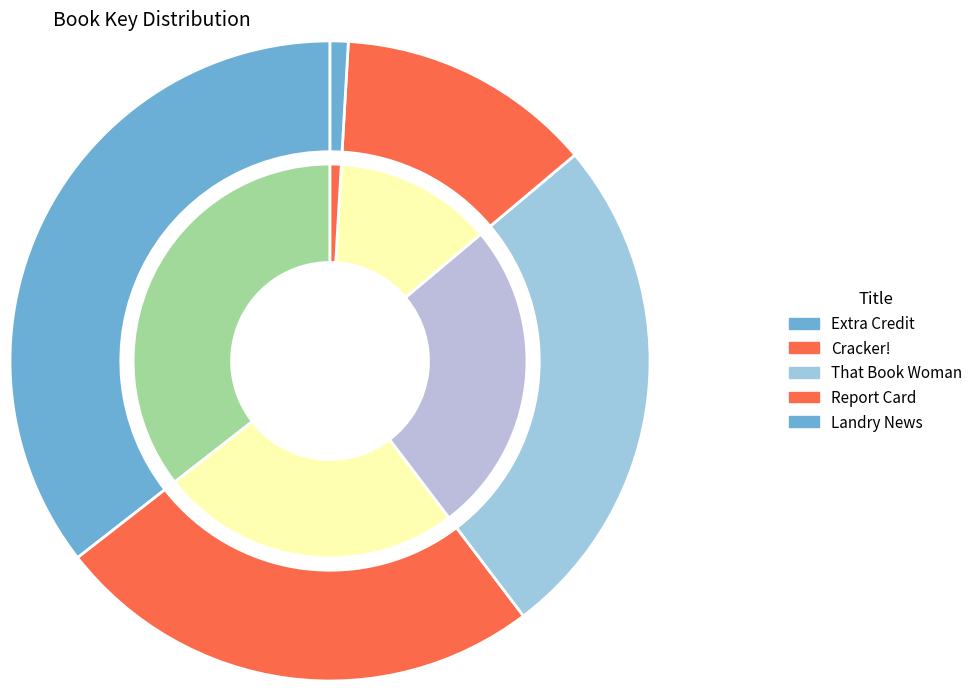

Rank the categories by value from highest to lowest.

Extra Credit, That Book Woman, Cracker!, Report Card, Landry News